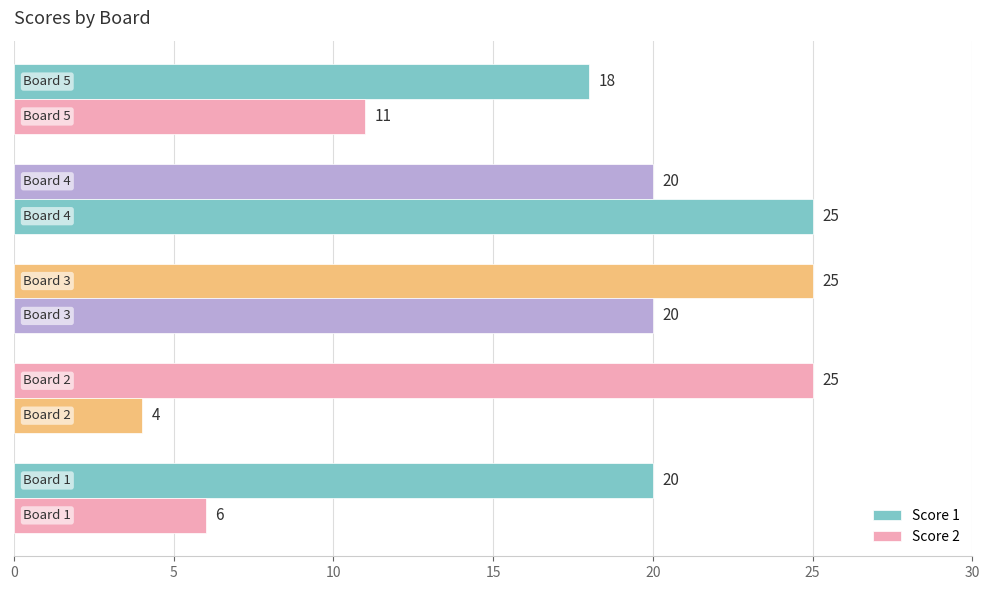

How many data points does each series have?

5